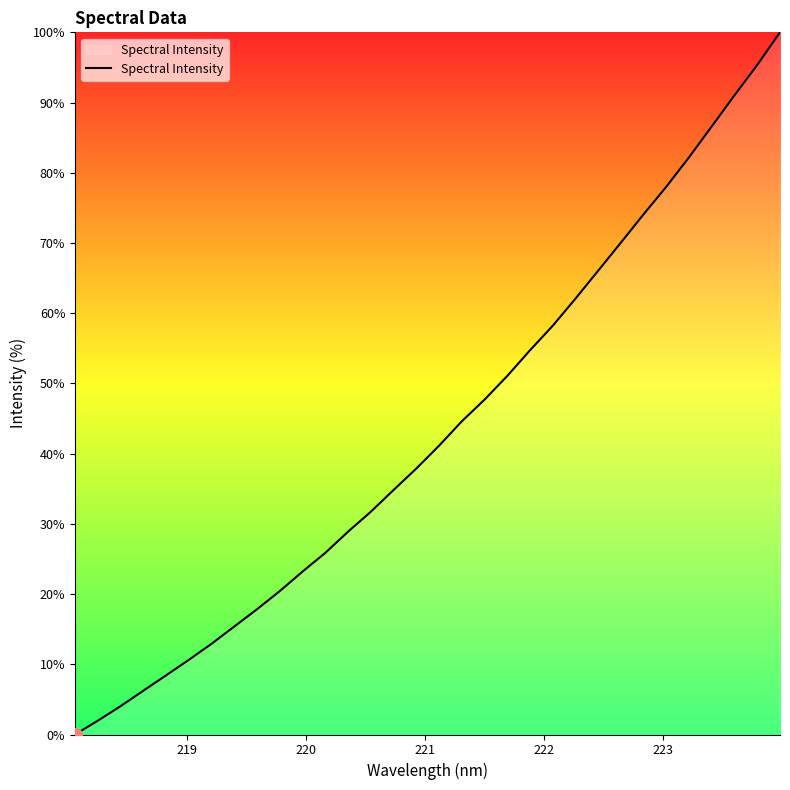

What is the maximum value shown in the chart?

100.0